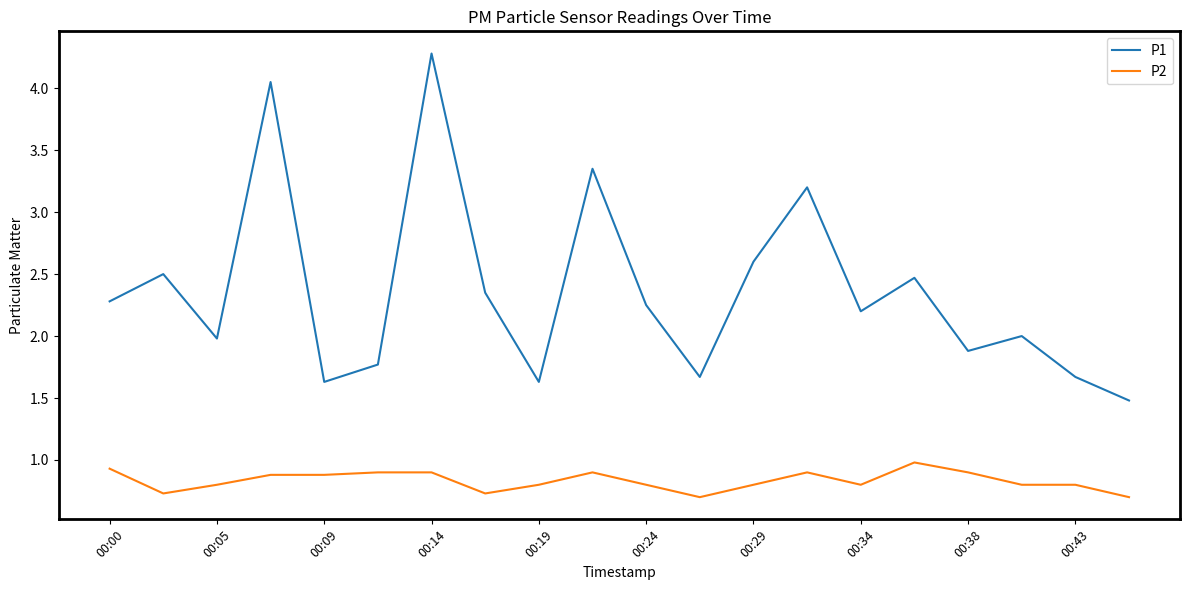

Rank the series by their maximum value, from lowest to highest.

P2, P1